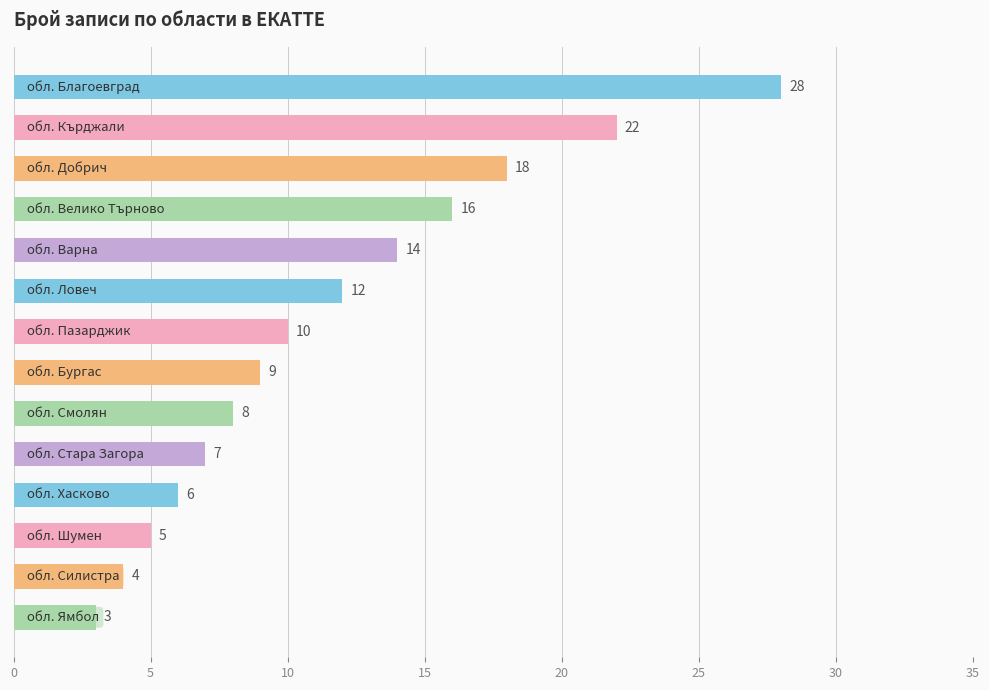

What is the average value?

12